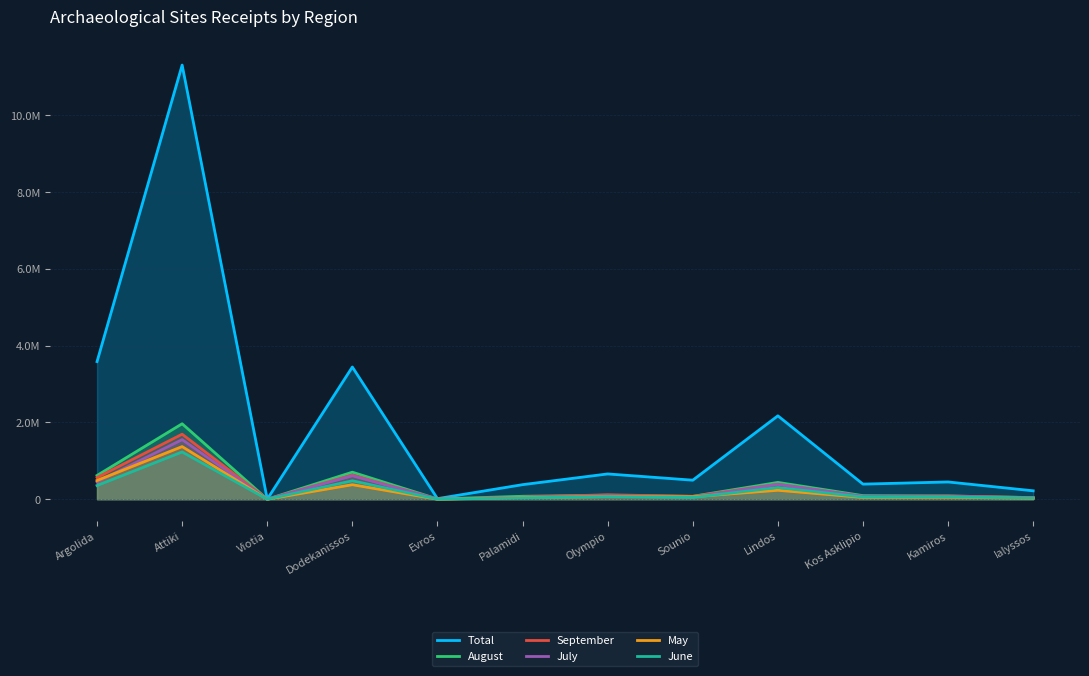

At which label is Total closest to 5656436?

Argolida